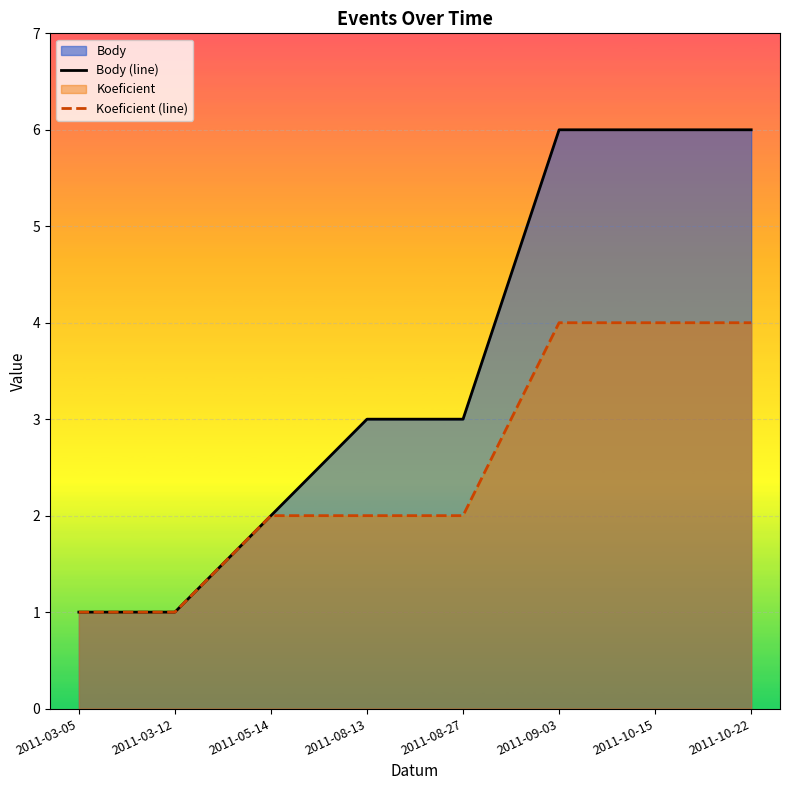

Where is Koeficient (line) nearest to the value 2?

2011-05-14